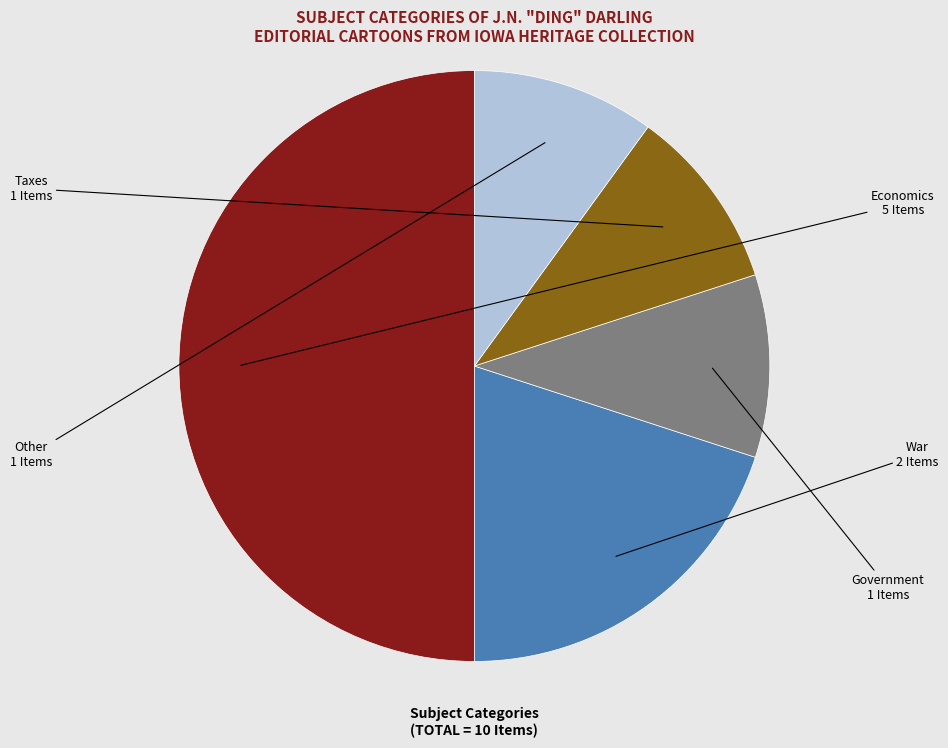

Is Government the majority of the pie?

No